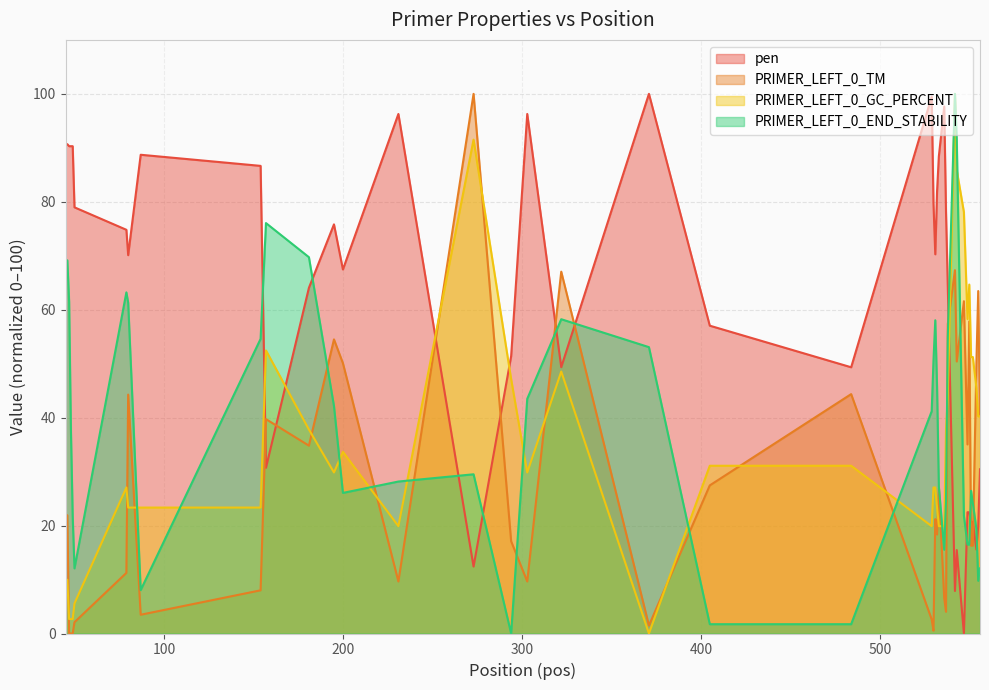

What is the difference between the second highest and second lowest values in the PRIMER_LEFT_0_TM series?

67.3